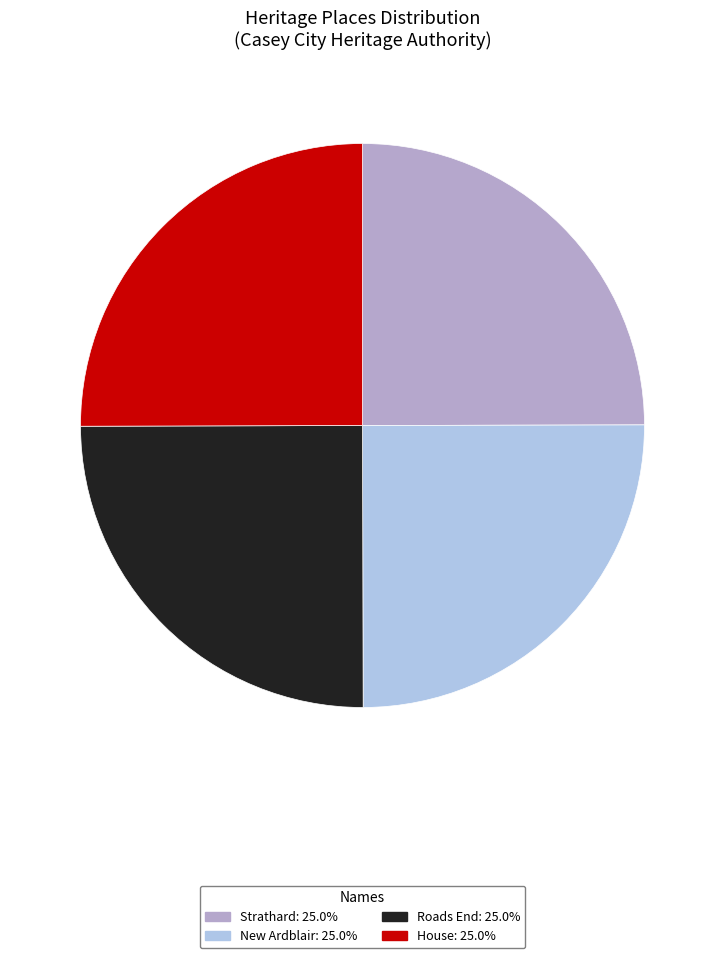

Is Roads End: 25.0% the majority of the pie?

No